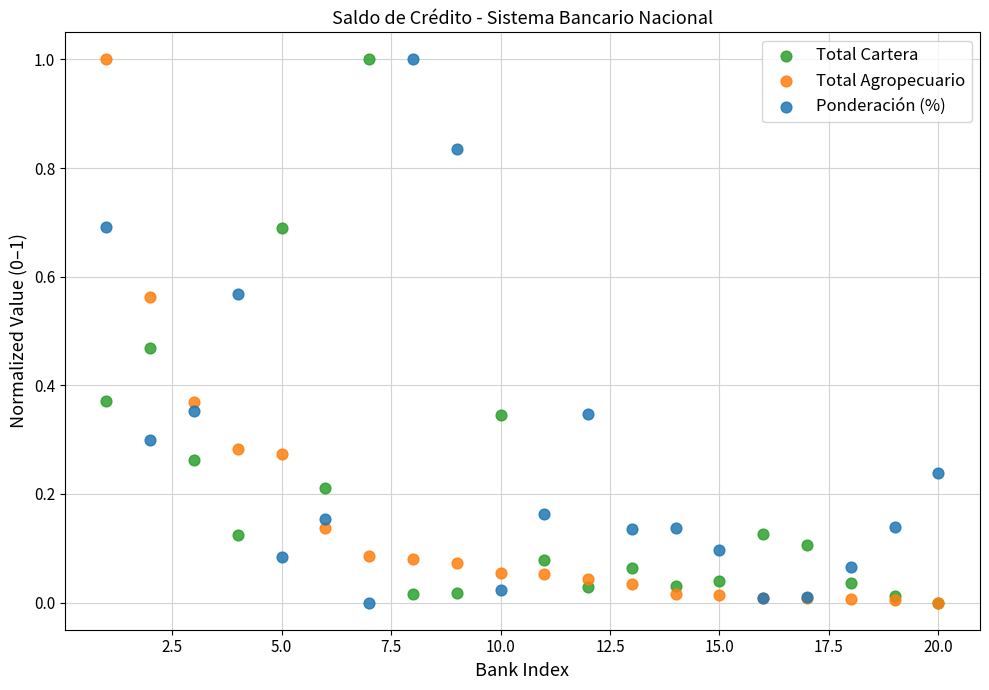

What are all the series names shown in the legend?

Total Cartera, Total Agropecuario, Ponderación (%)